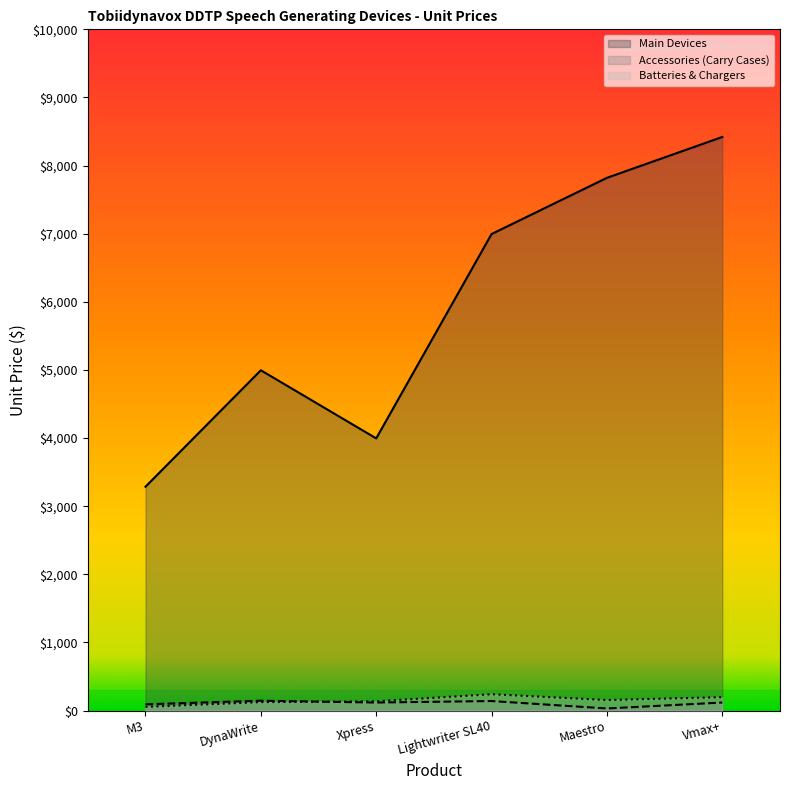

How many lines are shown in the chart?

3